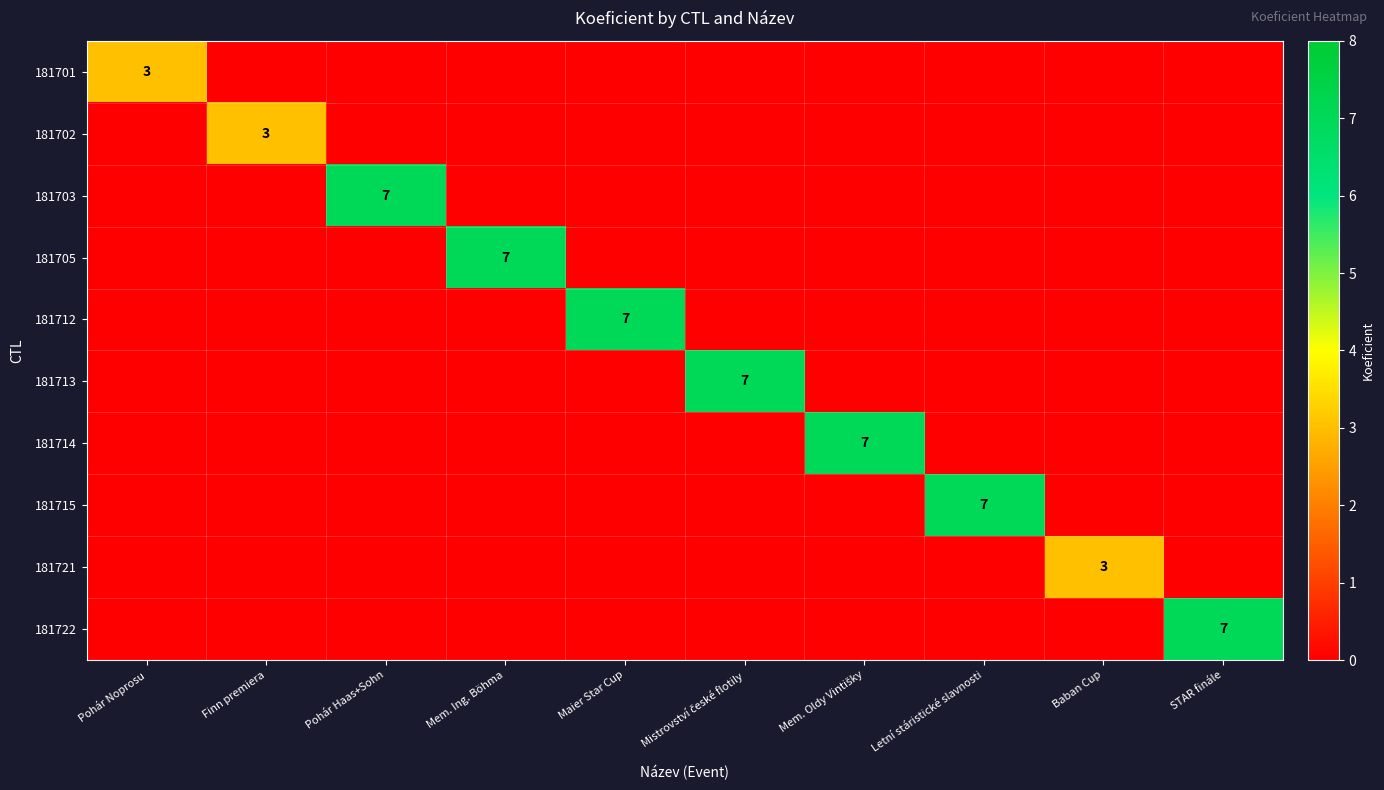

At which category is the sum across all series the highest?

Pohár Haas+Sohn